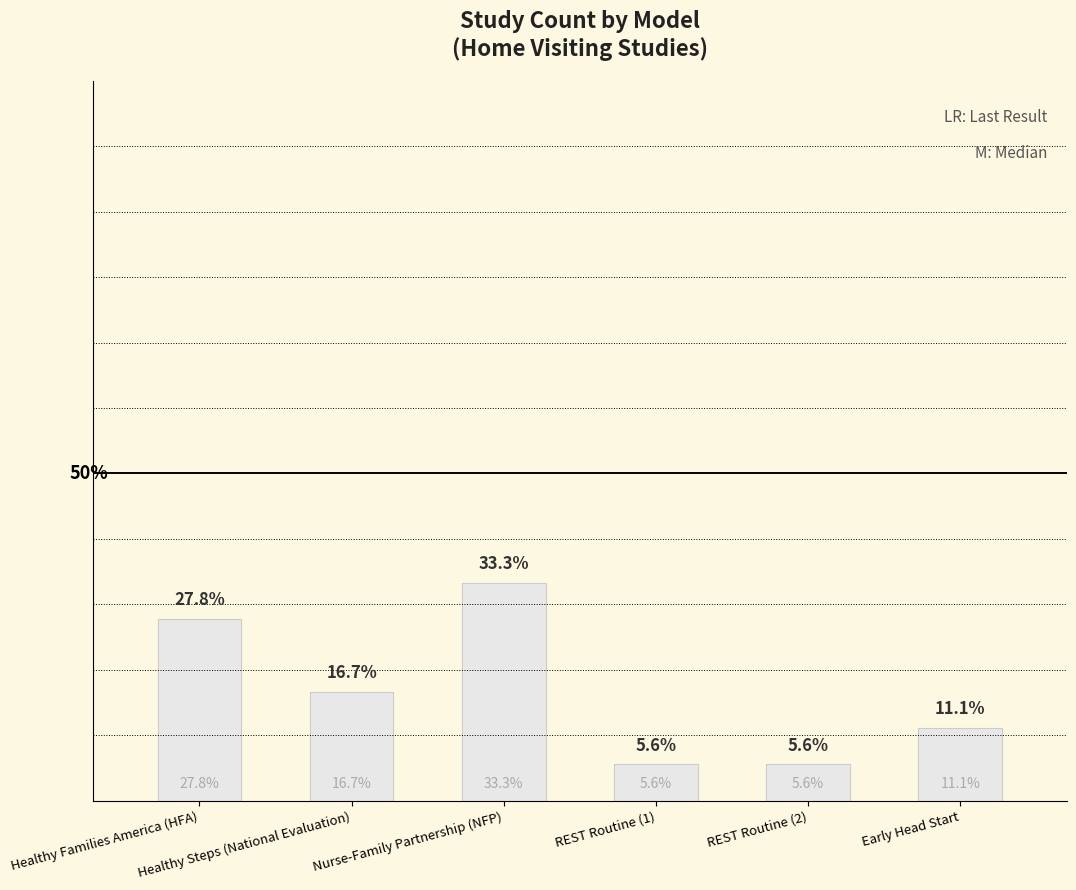

Which label corresponds to the smallest value in the chart?

REST Routine (1)